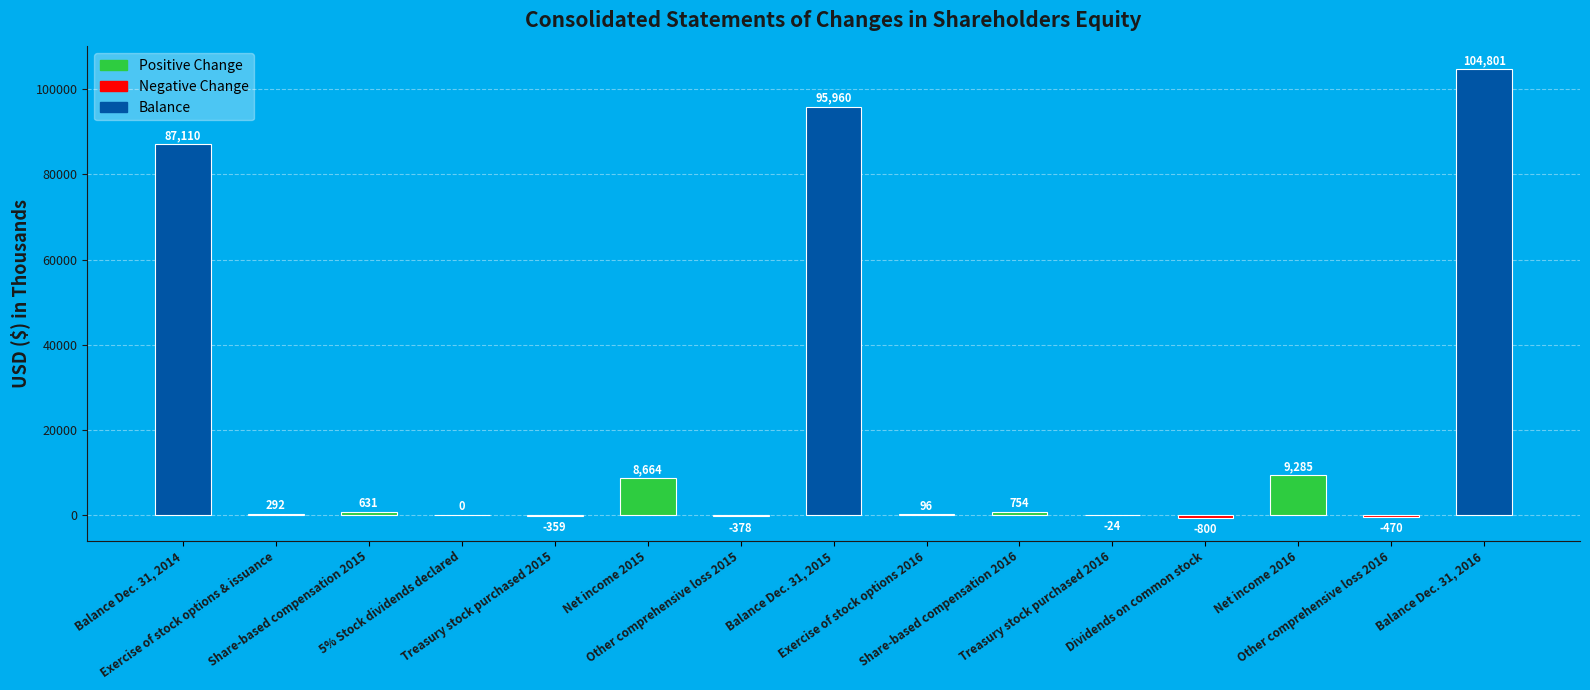

Are the bars grouped side by side (vs. stacked)?

No